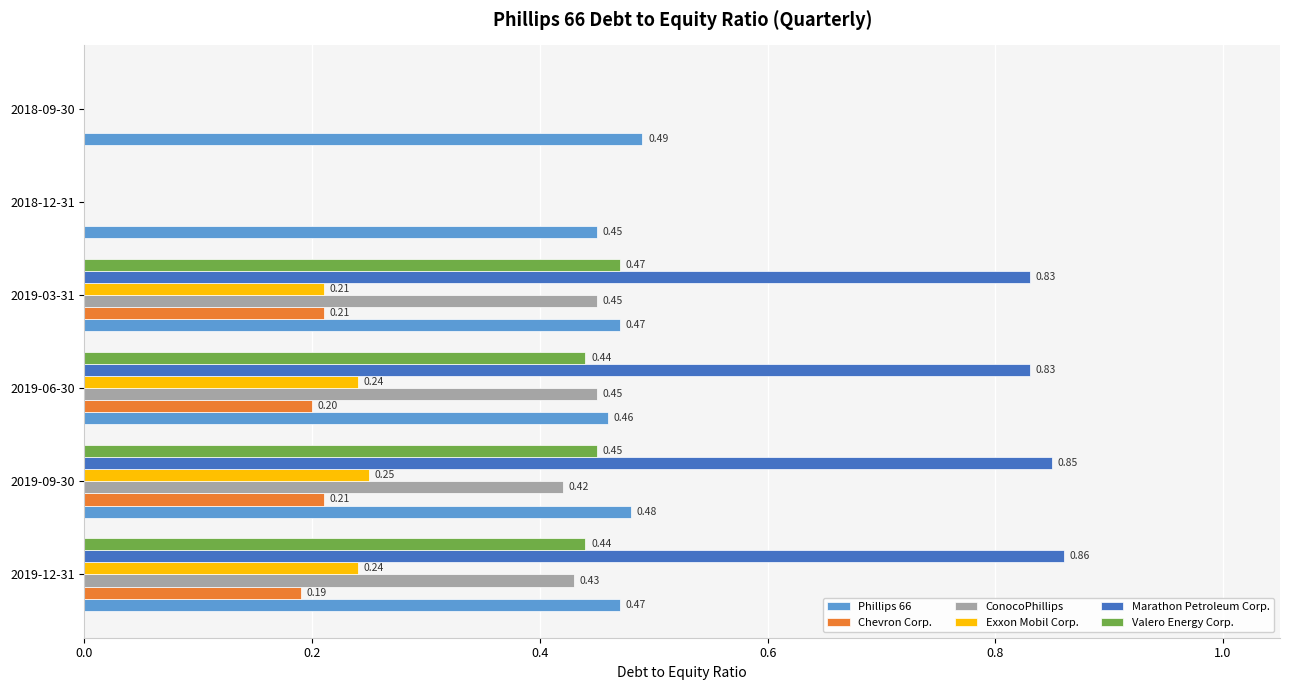

What is the sum of all Phillips 66 values?

2.8